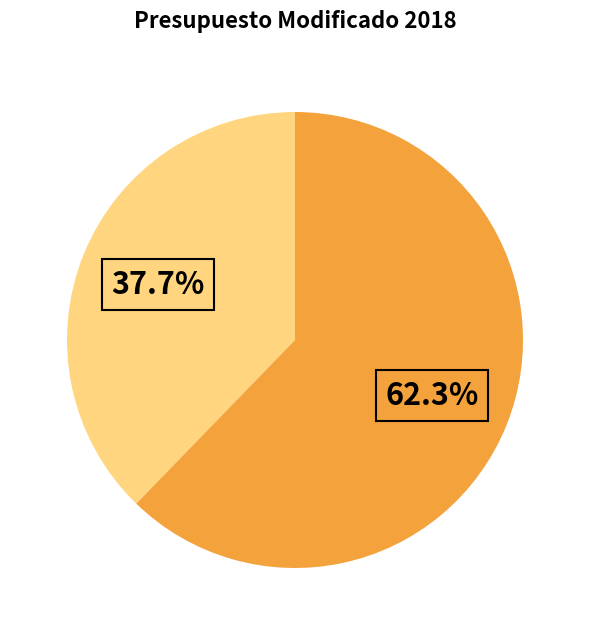

How many segments does this pie chart have?

2